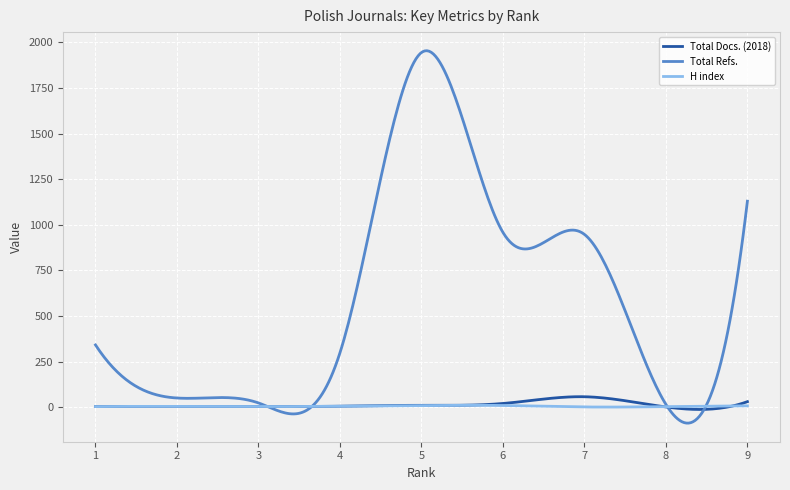

What is the average value of the H index series?

4.9